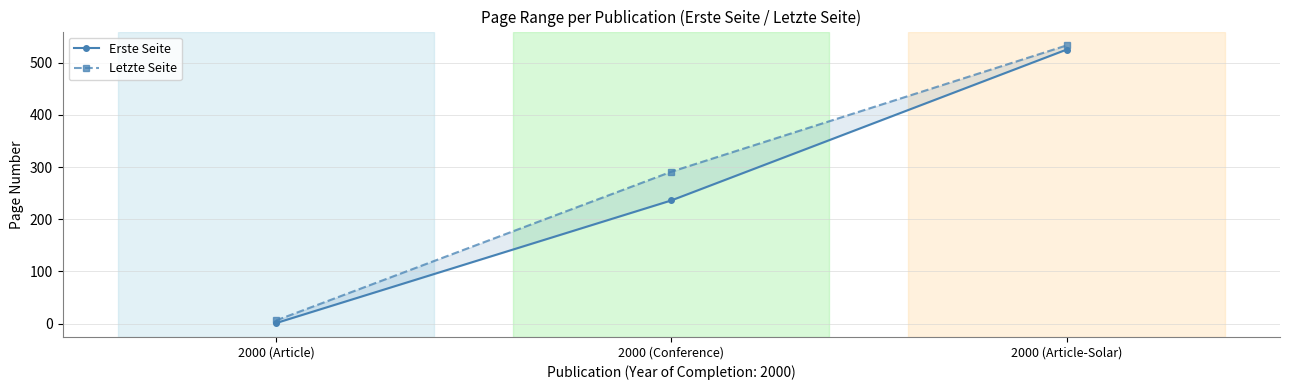

At how many categories does at least one series exceed 232?

2